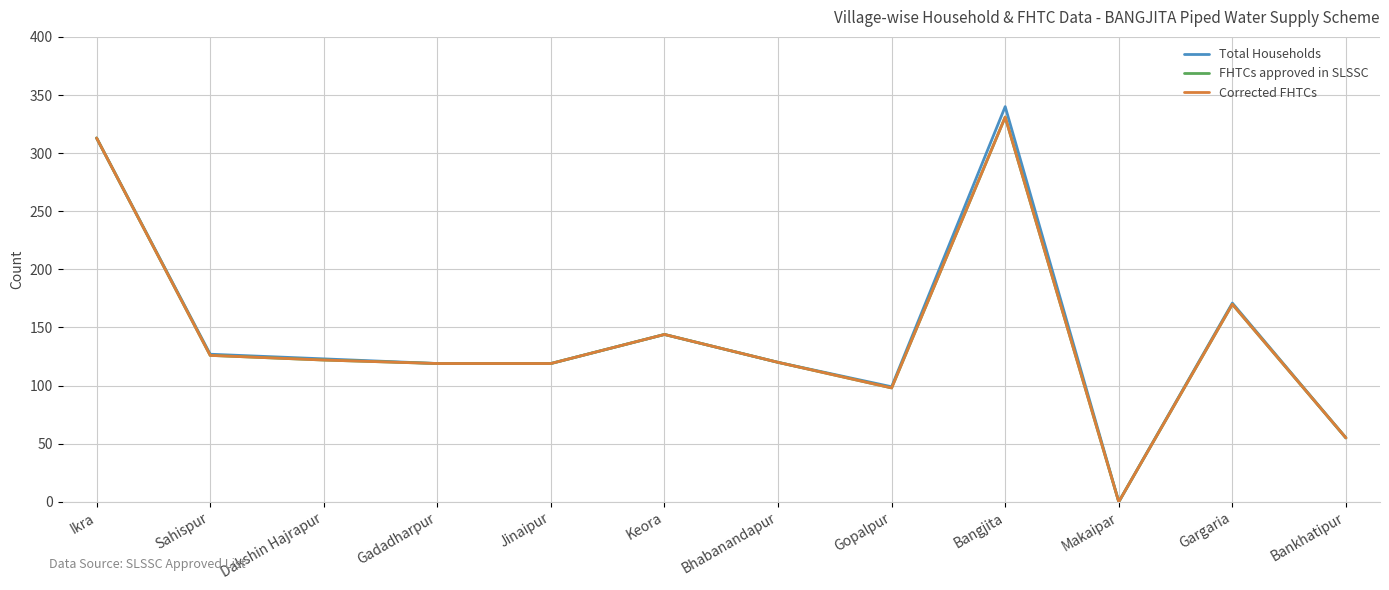

At which label does Total Households reach its peak?

Bangjita